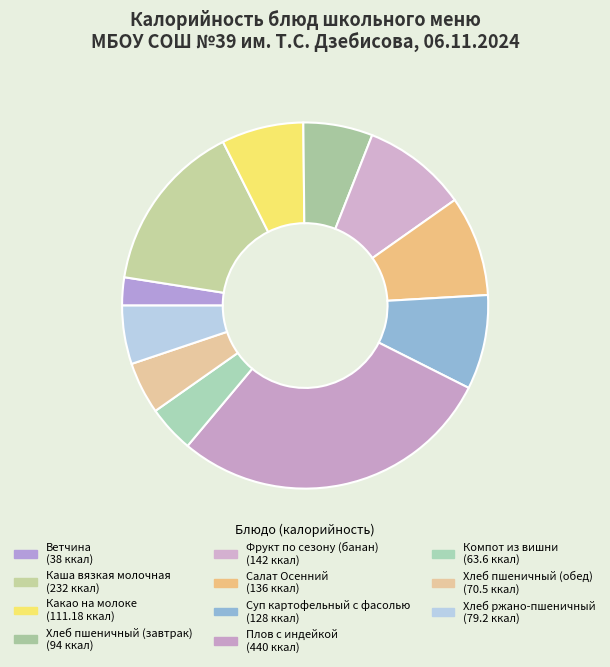

Approximately how many times larger is the value at Хлеб пшеничный (обед) compared to Ветчина?

1.9